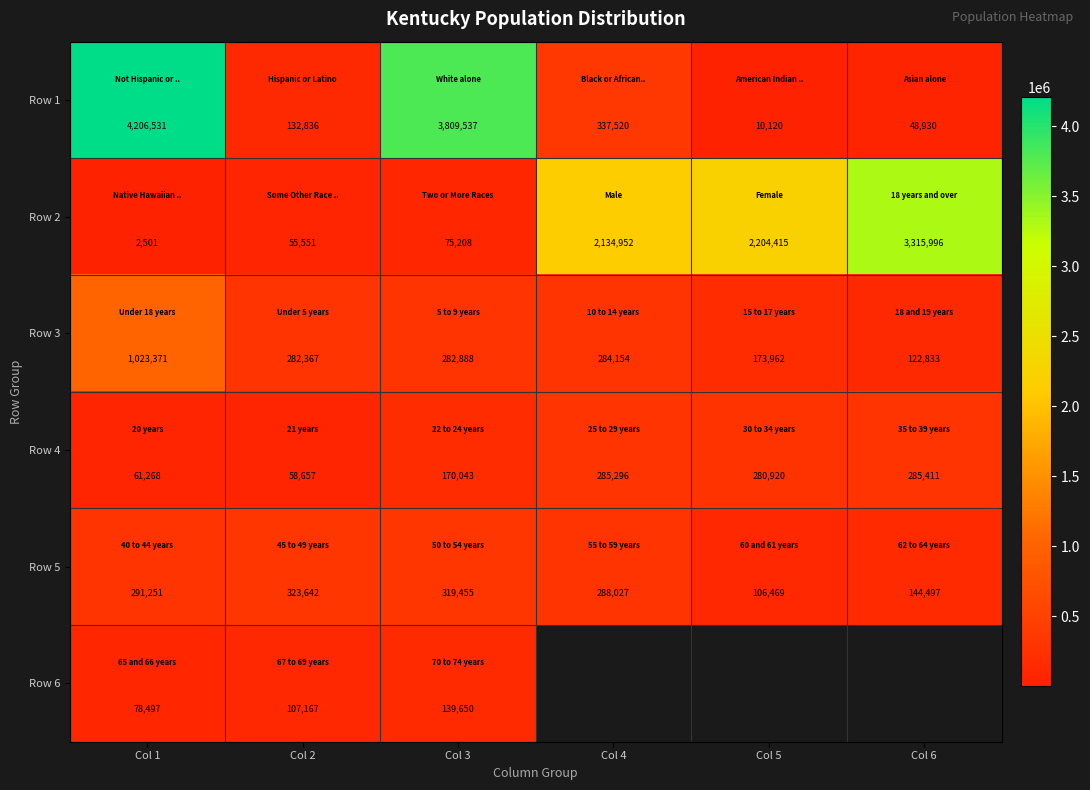

What is the sum of all Row 3 values?

2169575